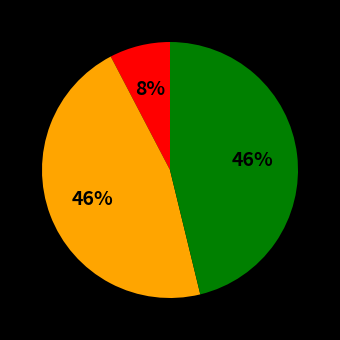

Is there a majority slice in this chart?

No